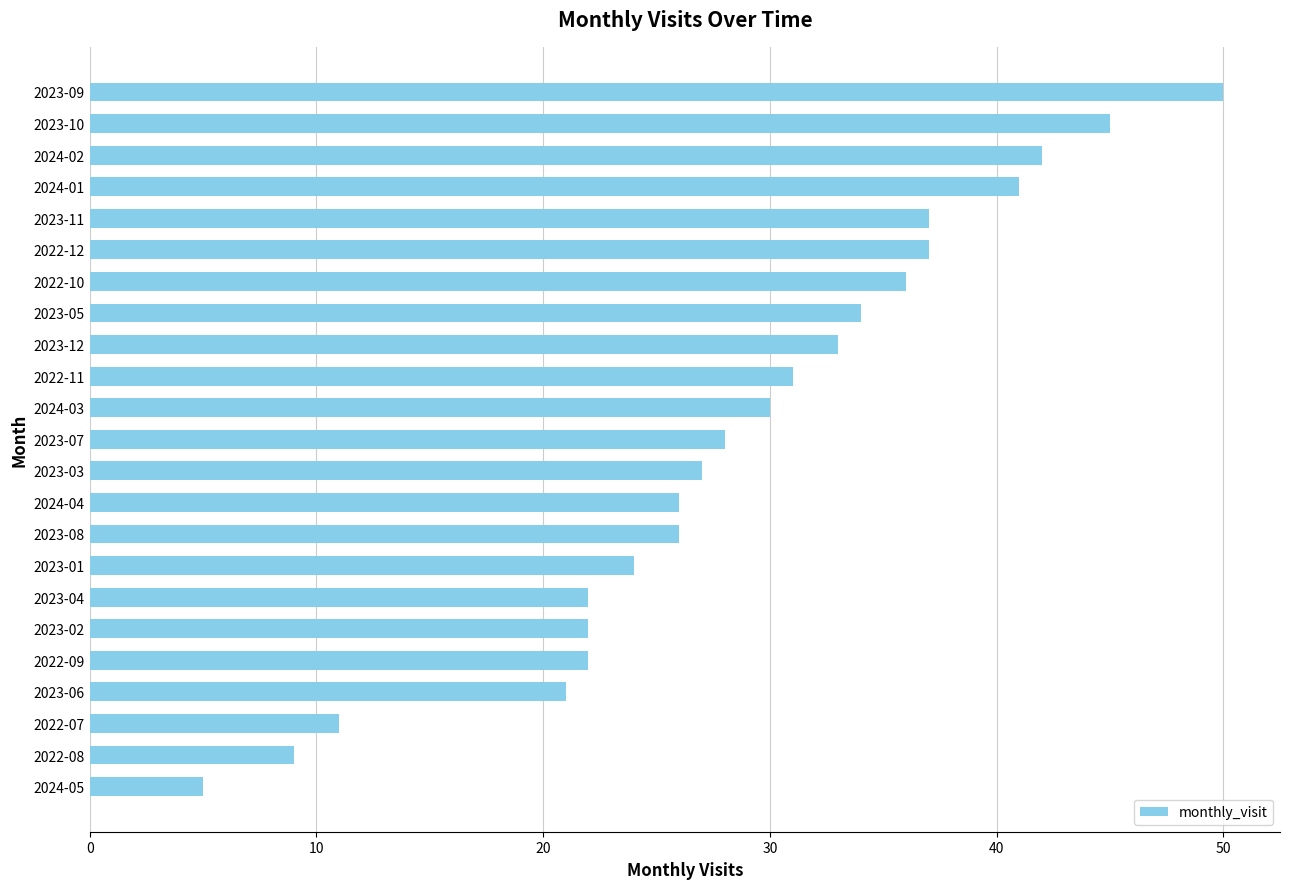

What is the average value?

29